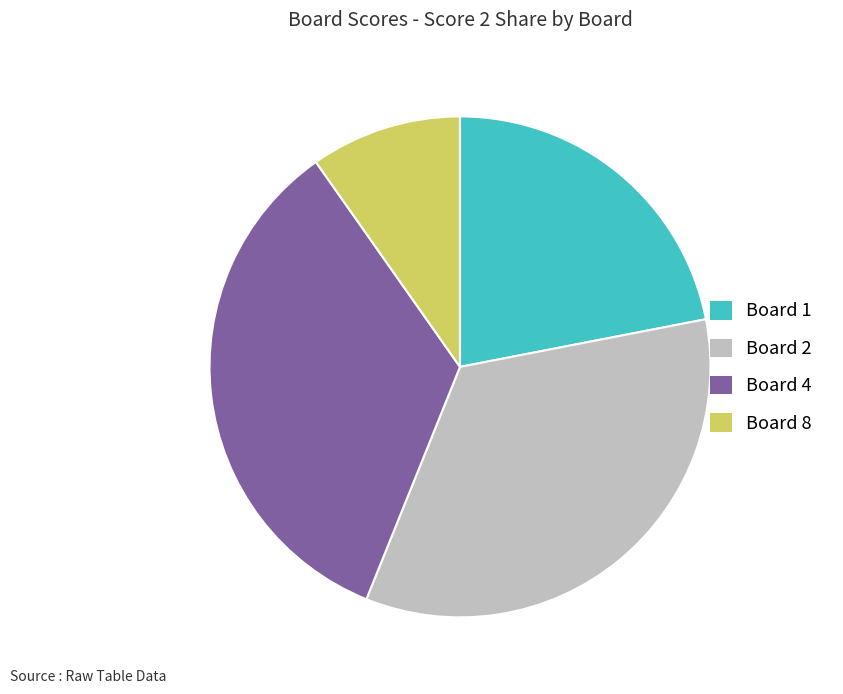

The Board 4 slice represents 24% of the pie. True or false?

False